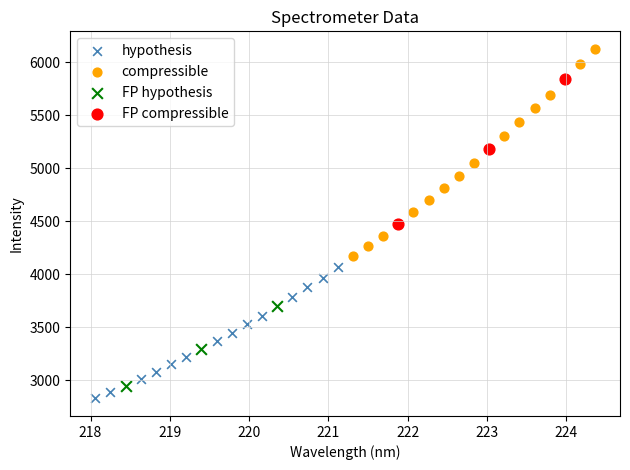

Which series has the largest Y range (max minus min)?

compressible